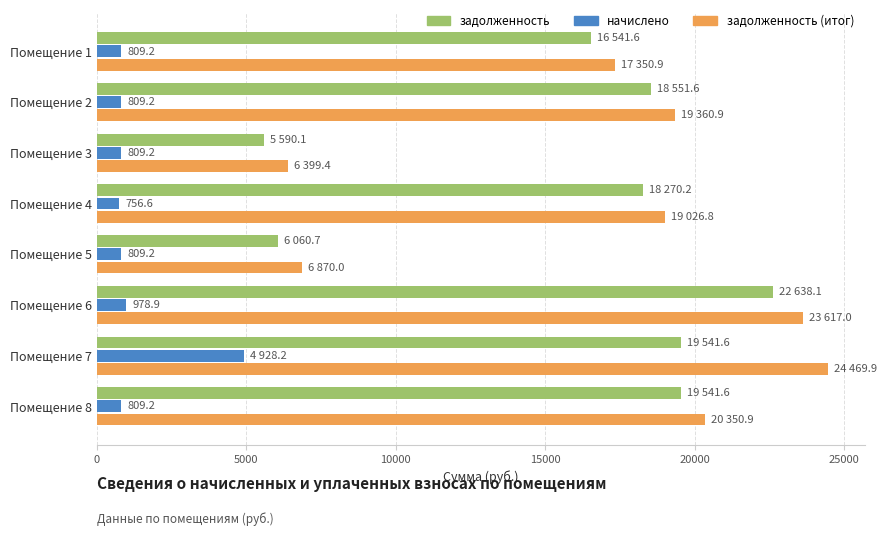

What is the difference between the задолженность (итог) values at Помещение 2 and Помещение 6?

4256.1